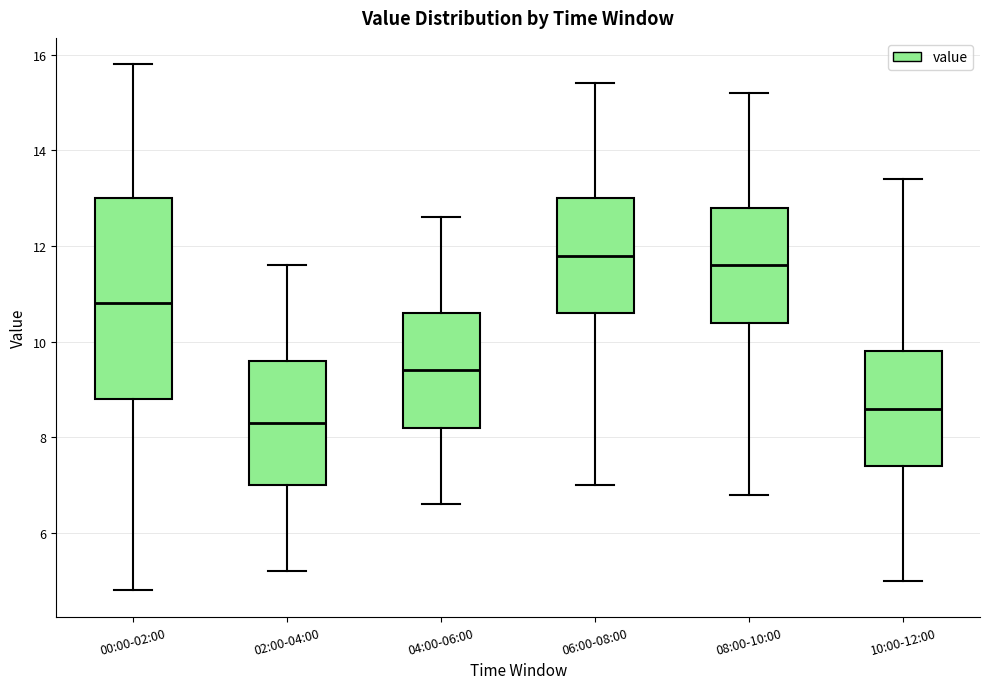

Reading left to right, transcribe this box plot: for each box, give where its median line is, the range the box spans, and where its two whiskers end, as read against the y-axis. The values are not printed on the chart, so give them approximately, as read against the axis.

00:00-02:00: median 10.8, box 8.8 to 13.0, whiskers 4.8 to 15.8
02:00-04:00: median 8.4, box 7.0 to 9.6, whiskers 5.2 to 11.6
04:00-06:00: median 9.4, box 8.2 to 10.6, whiskers 6.6 to 12.6
06:00-08:00: median 11.8, box 10.6 to 13.0, whiskers 7.0 to 15.4
08:00-10:00: median 11.6, box 10.4 to 12.8, whiskers 6.8 to 15.2
10:00-12:00: median 8.6, box 7.4 to 9.8, whiskers 5.0 to 13.4